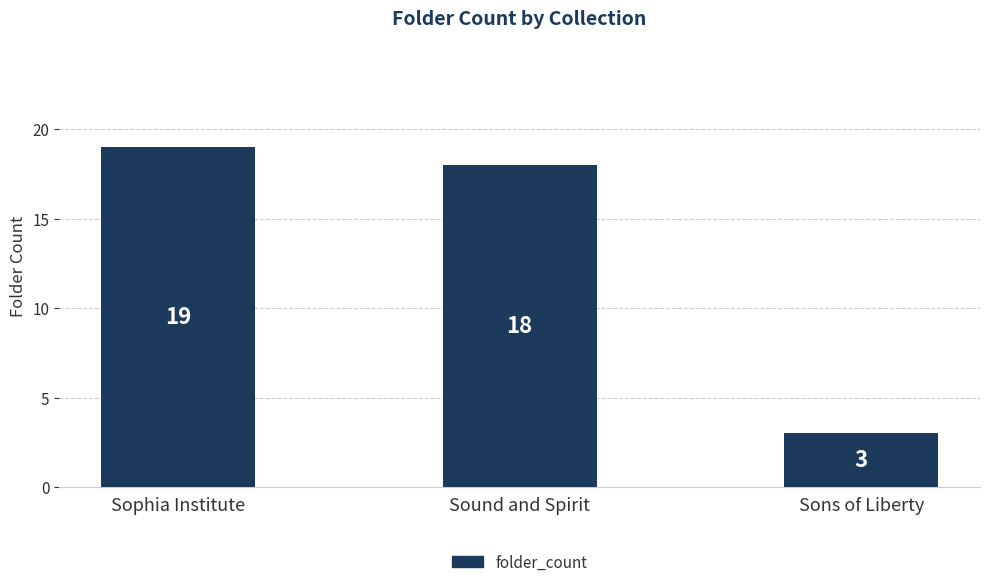

Reading left to right, extract all data points from this chart.

19	18	3